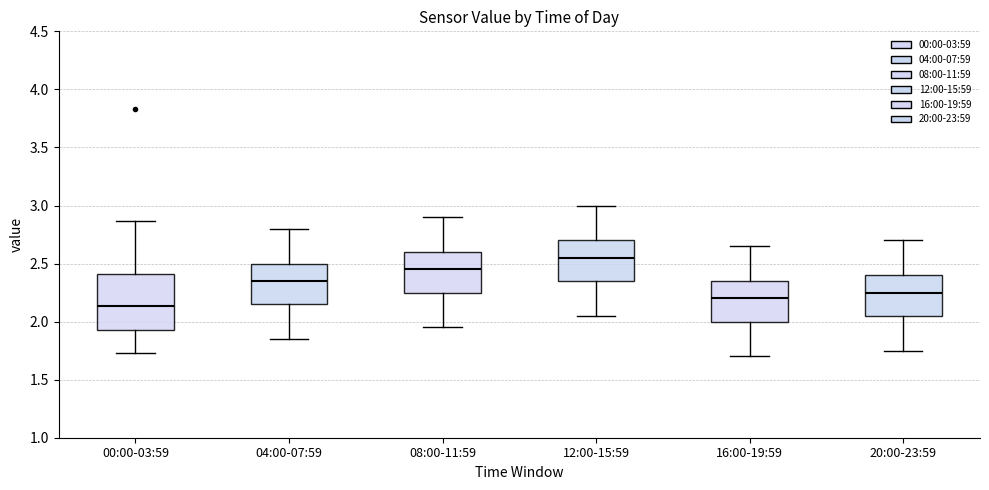

Which box has the highest median line?

12:00-15:59